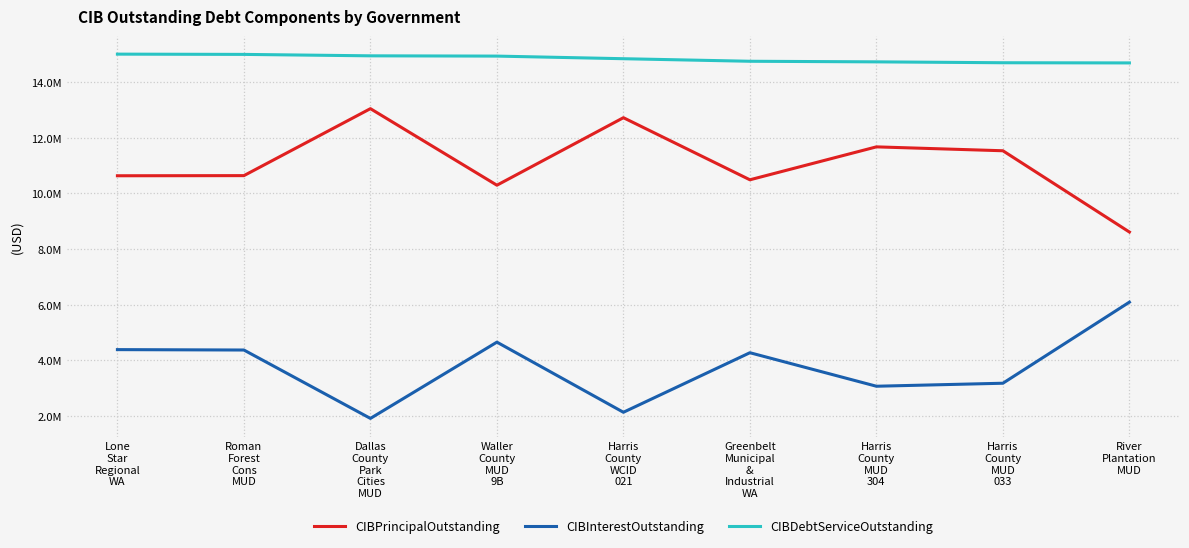

At which category does the chart reach its minimum across all series?

Dallas
County
Park
Cities
MUD